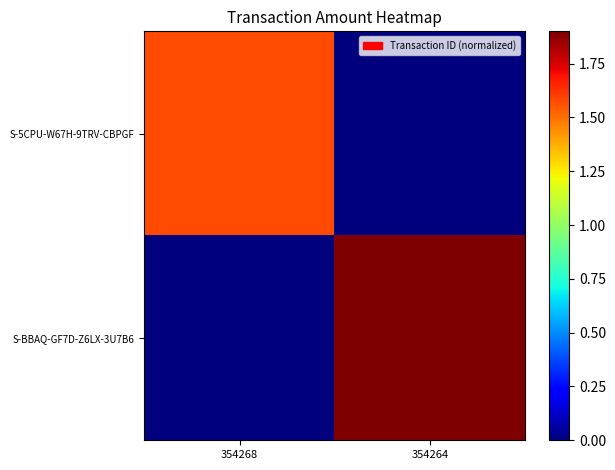

Which category has the highest value across all series?

354264